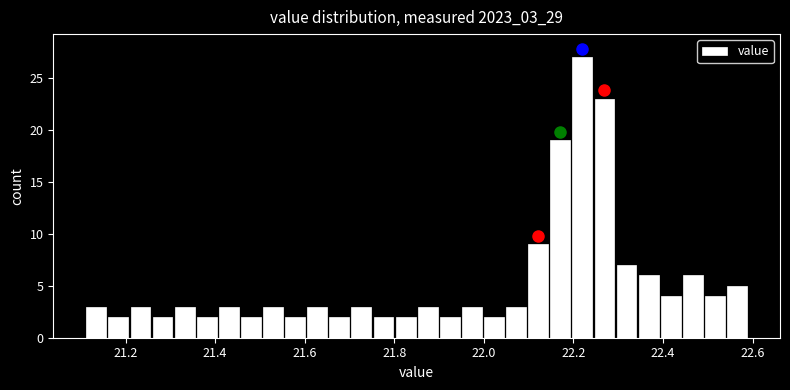

Read against the x-axis, roughly where is the centre of the tallest bar?

22.22